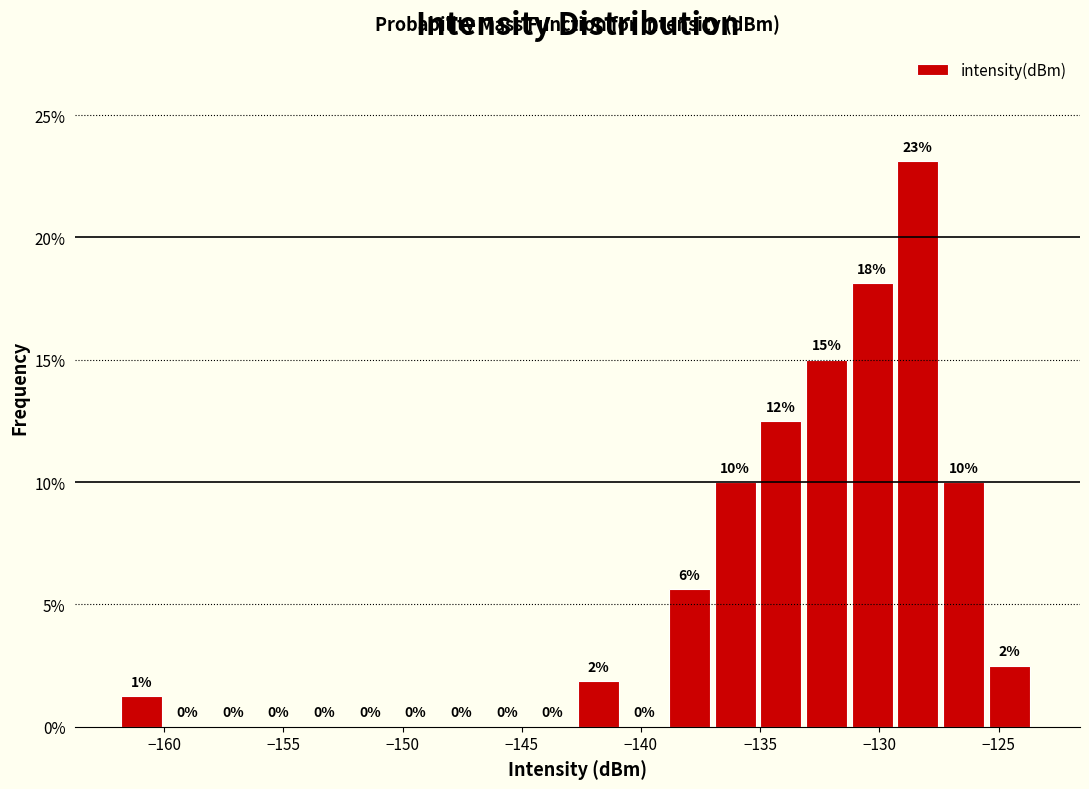

Around what value on the x-axis is the tallest bar? Give the approximate position of its centre, as read against the axis.

-128.5